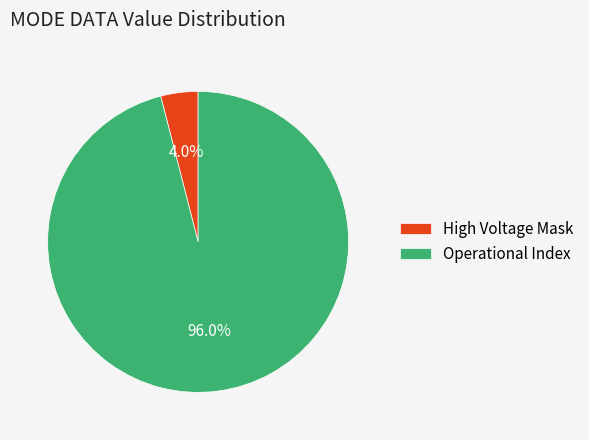

What percentage is NOT represented by High Voltage Mask?

96.0%